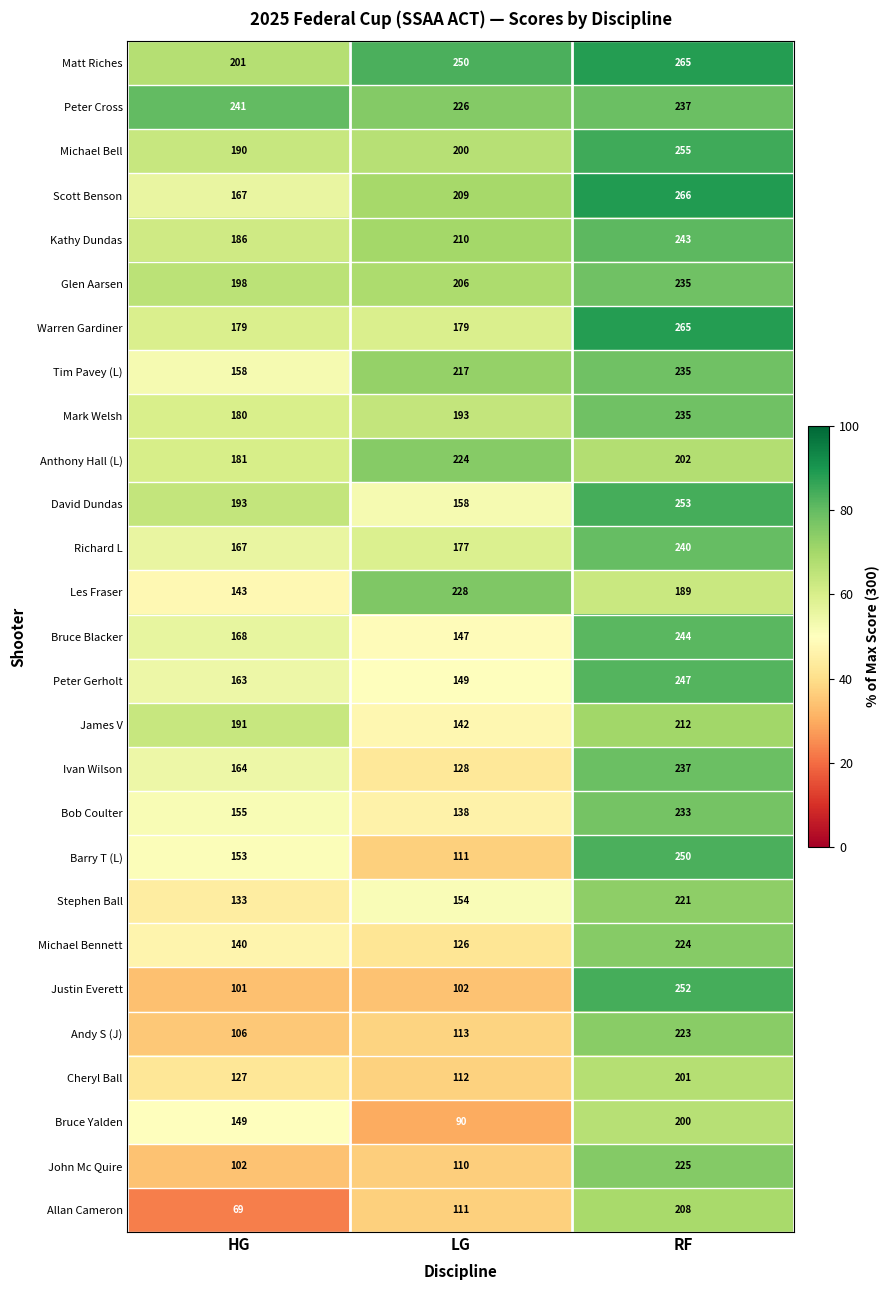

What is the difference between the maximum and minimum values in the Matt Riches series?

64